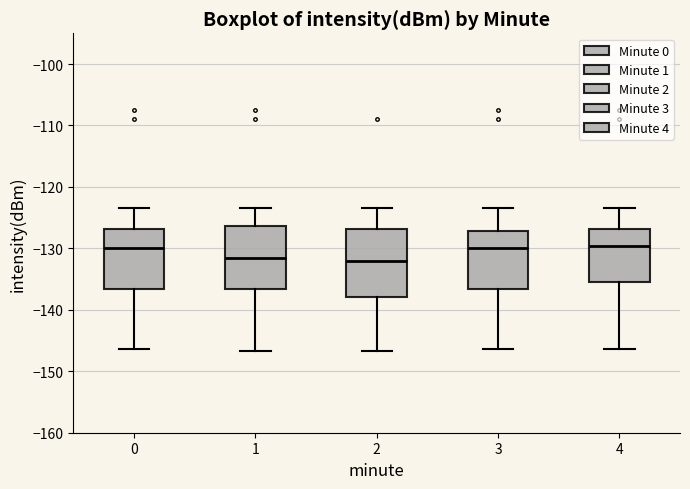

Reading left to right, read every box against the y-axis: the position of its median line, the range the box covers, and the ends of its whiskers. The values are not printed on the chart, so give them approximately, as read against the axis.

0: median -130, box -137 to -127, whiskers -146 to -123
1: median -132, box -137 to -126, whiskers -147 to -123
2: median -132, box -138 to -127, whiskers -147 to -123
3: median -130, box -137 to -127, whiskers -146 to -123
4: median -130, box -136 to -127, whiskers -146 to -123